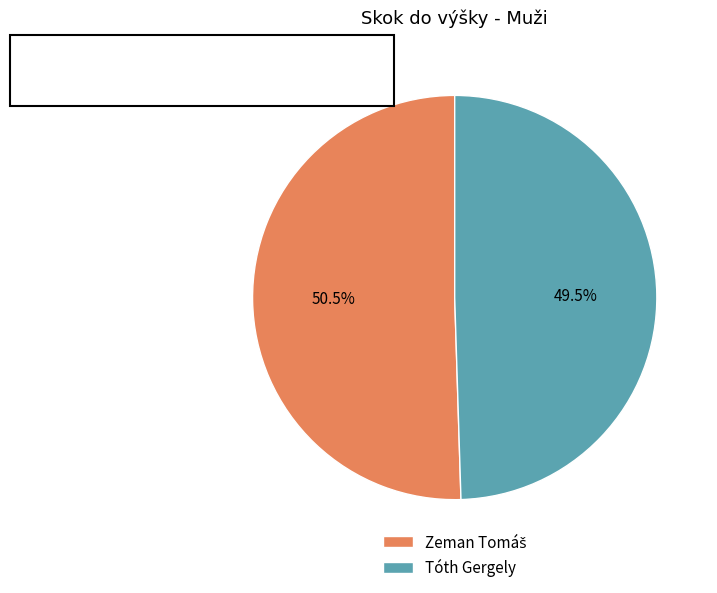

Which category has the smallest portion of the pie?

Tóth Gergely